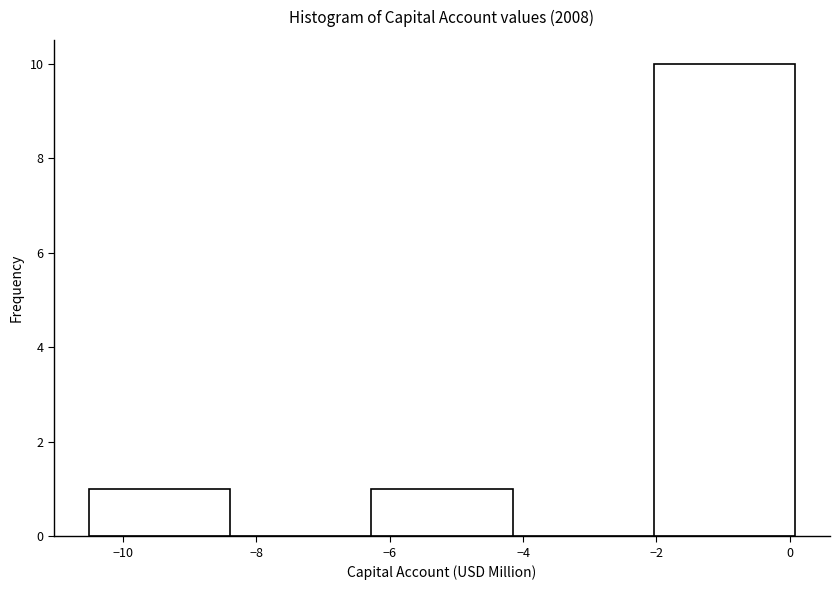

How tall is the bar that spans -6.2 to -4.2 on the x-axis? Neither the bar edges nor the heights are printed on the chart, so give them approximately, as read against the axes.

1